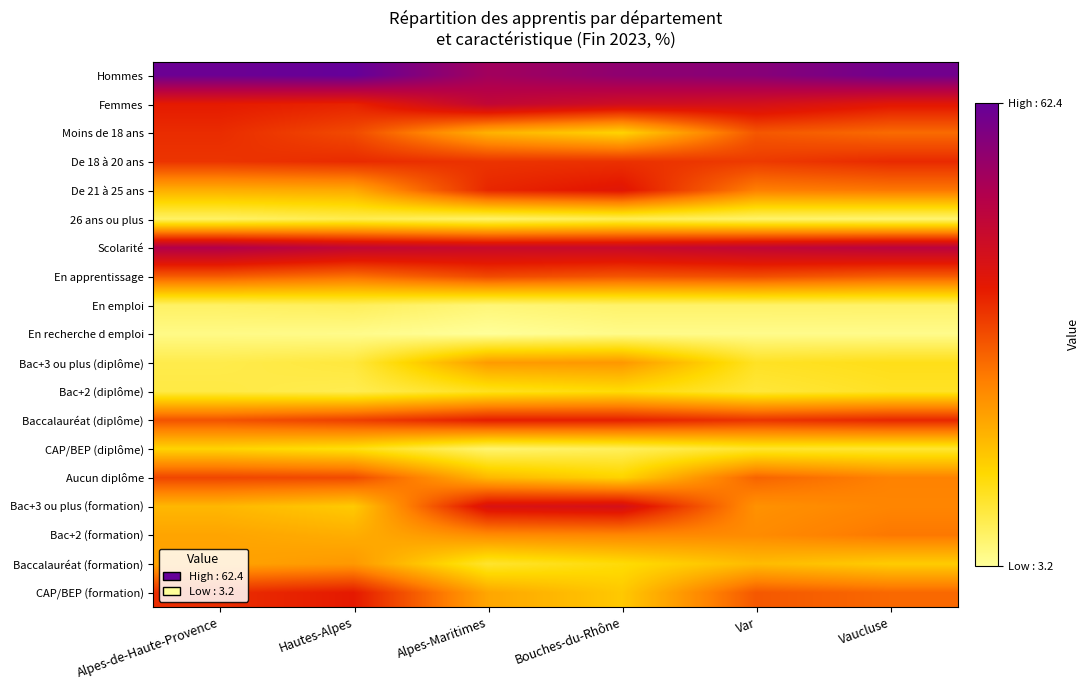

At Hautes-Alpes, list the series in order from largest to smallest.

Hommes, Scolarité, CAP/BEP (formation), Femmes, De 18 à 20 ans, Baccalauréat (diplôme), Moins de 18 ans, Aucun diplôme, En apprentissage, Baccalauréat (formation), De 21 à 25 ans, Bac+2 (formation), Bac+3 ou plus (formation), CAP/BEP (diplôme), Bac+3 ou plus (diplôme), 26 ans ou plus, Bac+2 (diplôme), En emploi, En recherche d emploi